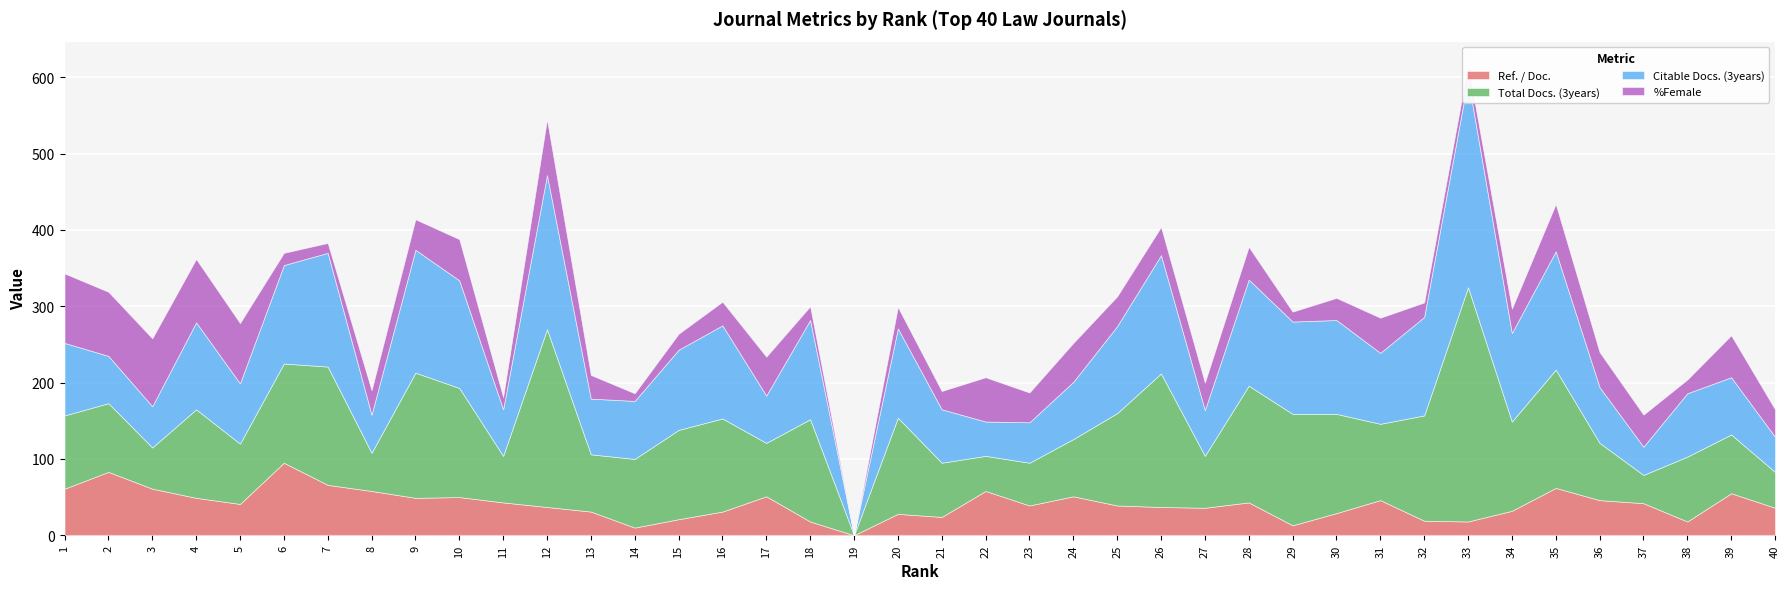

At how many categories does at least one series exceed 84?

25